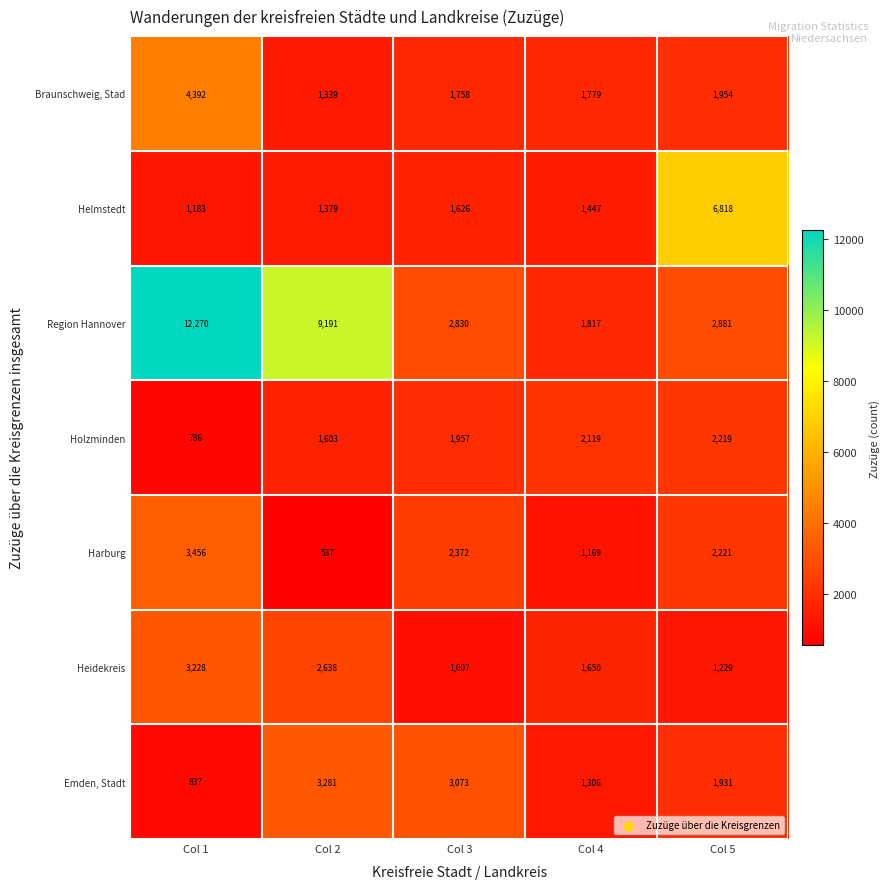

At Col 4, list the series in order from largest to smallest.

Holzminden, Region Hannover, Braunschweig, Stad, Heidekreis, Helmstedt, Emden, Stadt, Harburg